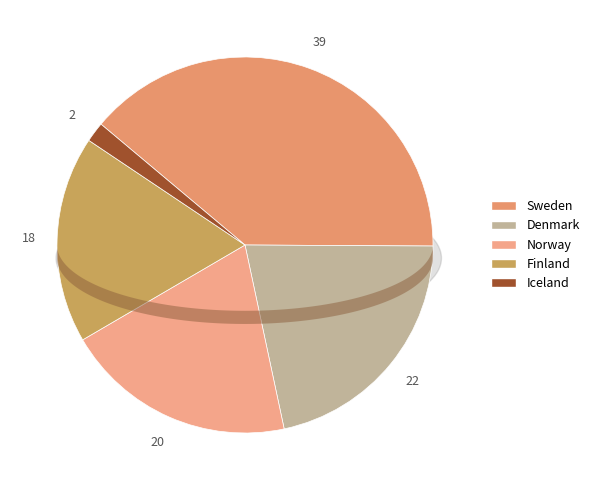

Approximately how many times larger is the value at Norway compared to Sweden?

0.5